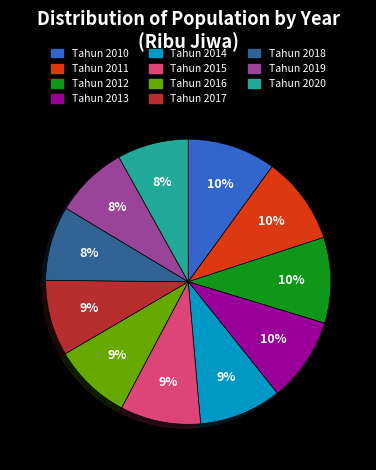

What is the ratio of the value at Tahun 2019 to the value at Tahun 2010?

0.8